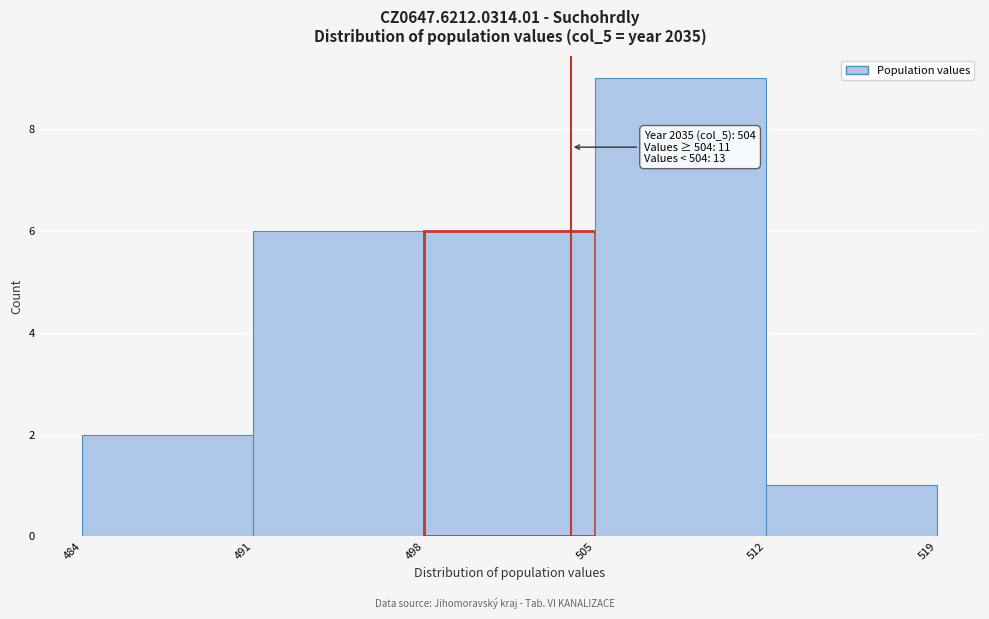

Over which range of the x-axis is the bar tallest?

505 to 512